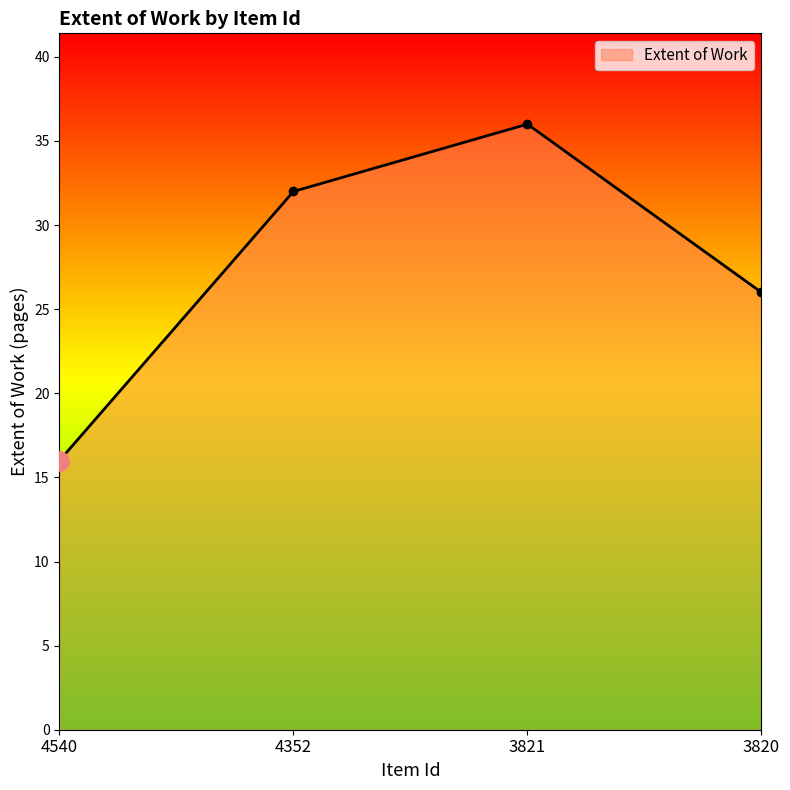

True or false: the data shows 47 at 4352.

False